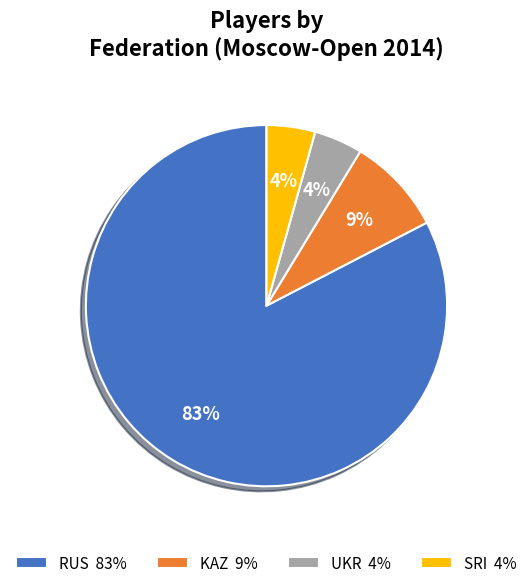

Combined, do RUS 83% and UKR 4% account for over 50%?

Yes